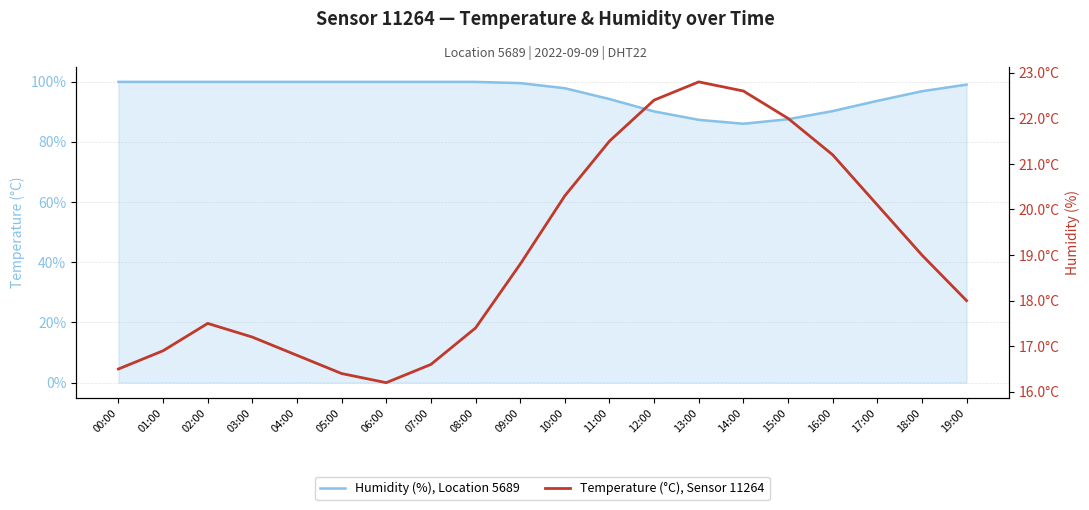

List the series in order of their overall mean, lowest first.

Temperature (°C), Sensor 11264, Humidity (%), Location 5689